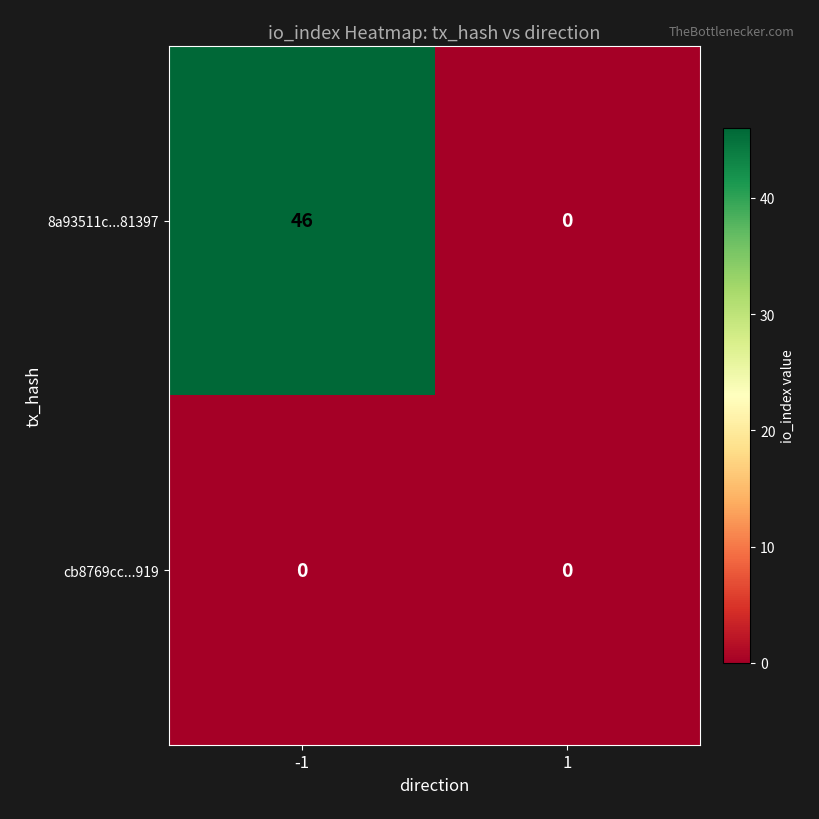

Reading right to left, list all the values displayed in this chart.

8a93511c...81397: 1=0	-1=46
cb8769cc...919: 1=0	-1=0